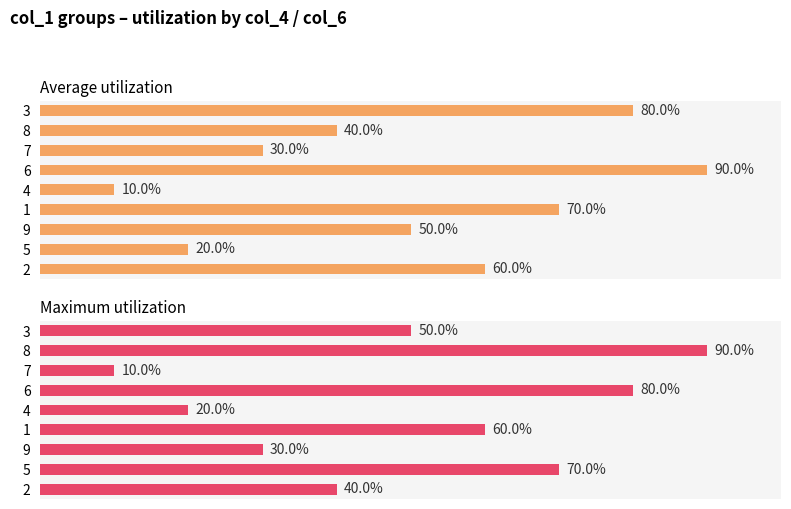

Which series has the largest total across all categories?

Average utilization